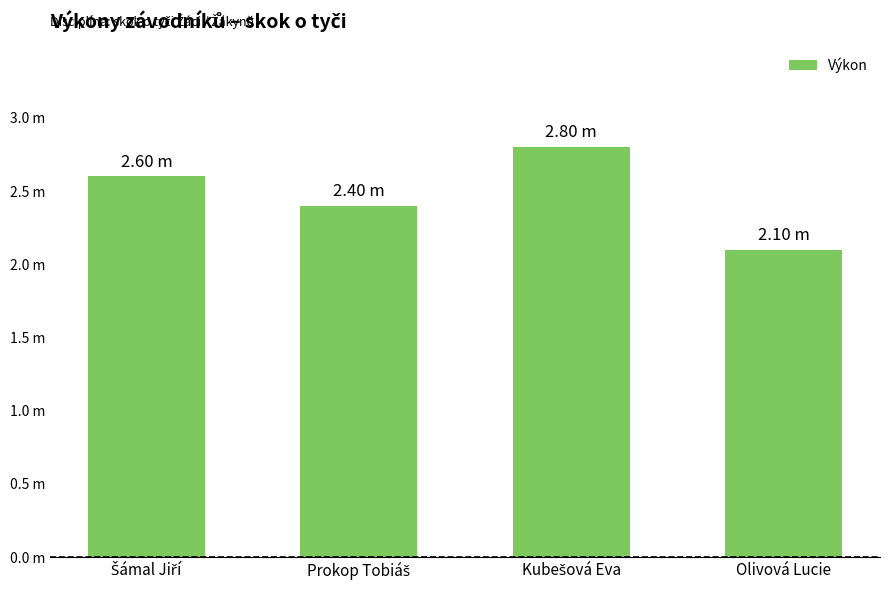

Reading right to left, what are all the values shown in this chart?

2.1	2.8	2.4	2.6